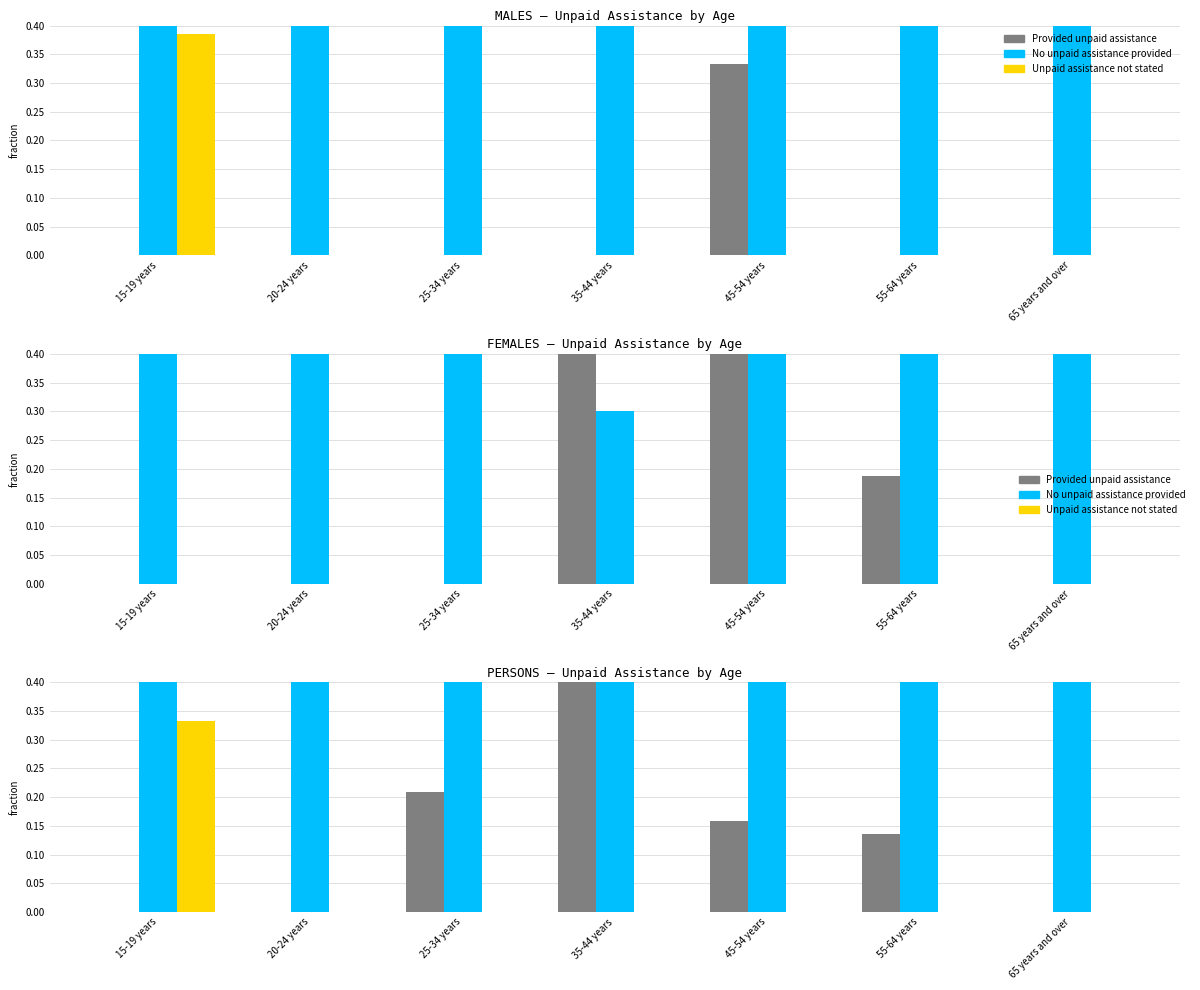

Reading left to right, extract all data points from this chart.

Provided unpaid assistance: 0.0	0.0	0.2	0.4	0.2	0.1	0.0
No unpaid assistance provided: 0.7	1.0	0.8	0.6	0.8	0.9	1.0
Unpaid assistance not stated: 0.3	0.0	0.0	0.0	0.0	0.0	0.0